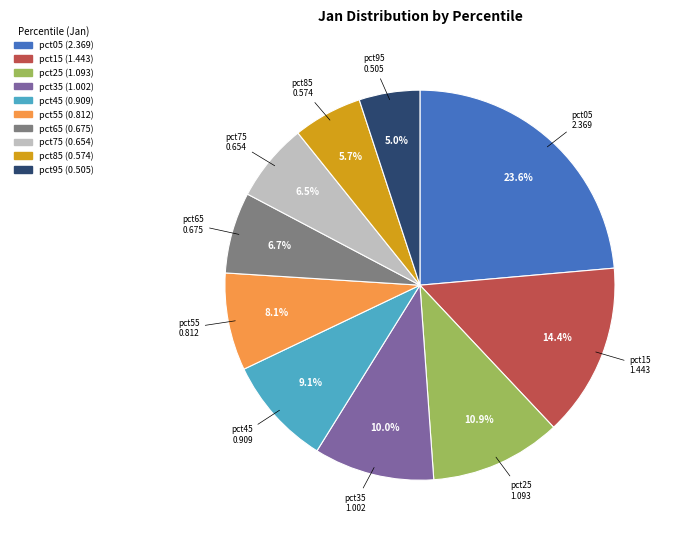

Between pct85 and pct15, which is larger?

pct15